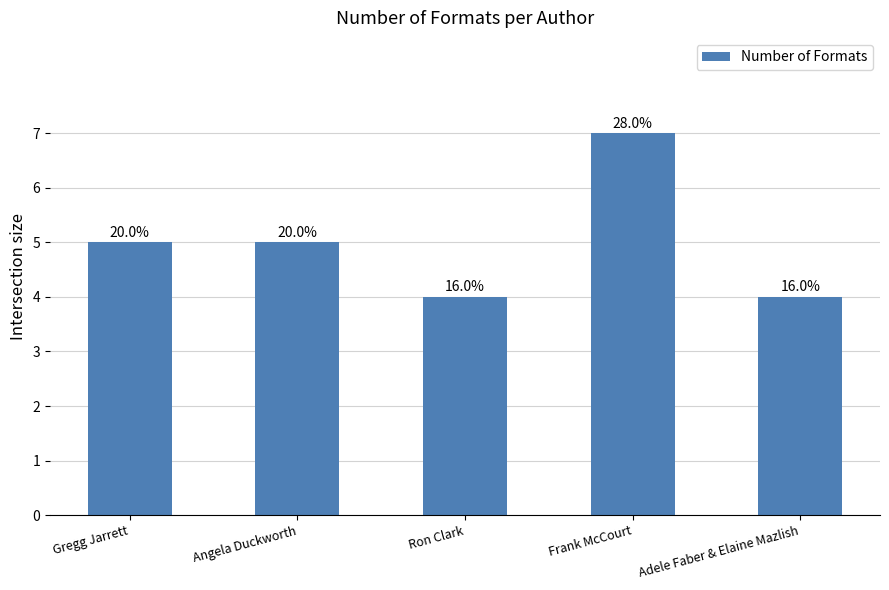

At which label is the value closest to 5?

Gregg Jarrett